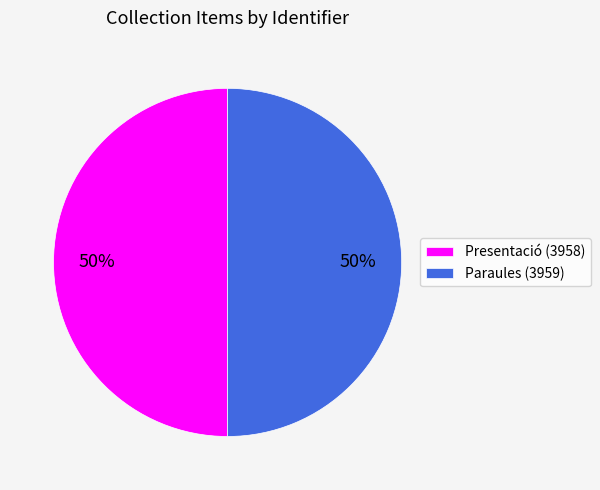

Is the sum of Paraules (3959) and Presentació (3958) greater than half?

Yes